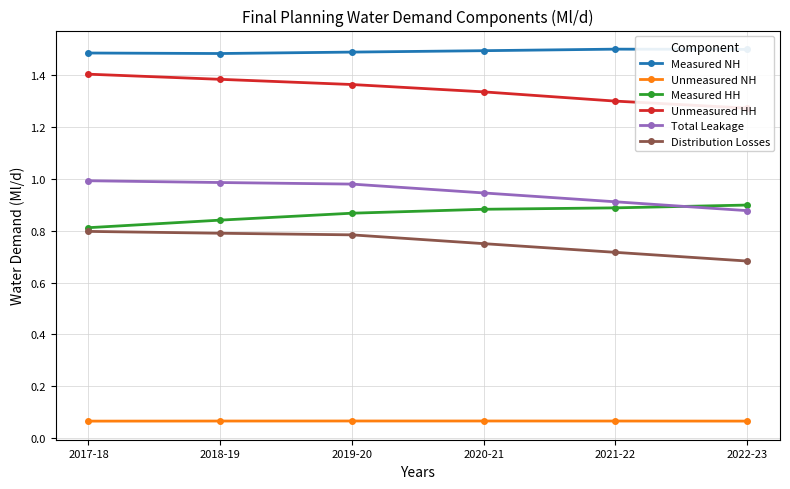

Reading left to right, transcribe all the data shown in this chart.

Measured NH: 2017-18=1.5	2018-19=1.5	2019-20=1.5	2020-21=1.5	2021-22=1.5	2022-23=1.5
Unmeasured NH: 2017-18=0.1	2018-19=0.1	2019-20=0.1	2020-21=0.1	2021-22=0.1	2022-23=0.1
Measured HH: 2017-18=0.8	2018-19=0.8	2019-20=0.9	2020-21=0.9	2021-22=0.9	2022-23=0.9
Unmeasured HH: 2017-18=1.4	2018-19=1.4	2019-20=1.4	2020-21=1.3	2021-22=1.3	2022-23=1.3
Total Leakage: 2017-18=1.0	2018-19=1.0	2019-20=1.0	2020-21=0.9	2021-22=0.9	2022-23=0.9
Distribution Losses: 2017-18=0.8	2018-19=0.8	2019-20=0.8	2020-21=0.8	2021-22=0.7	2022-23=0.7